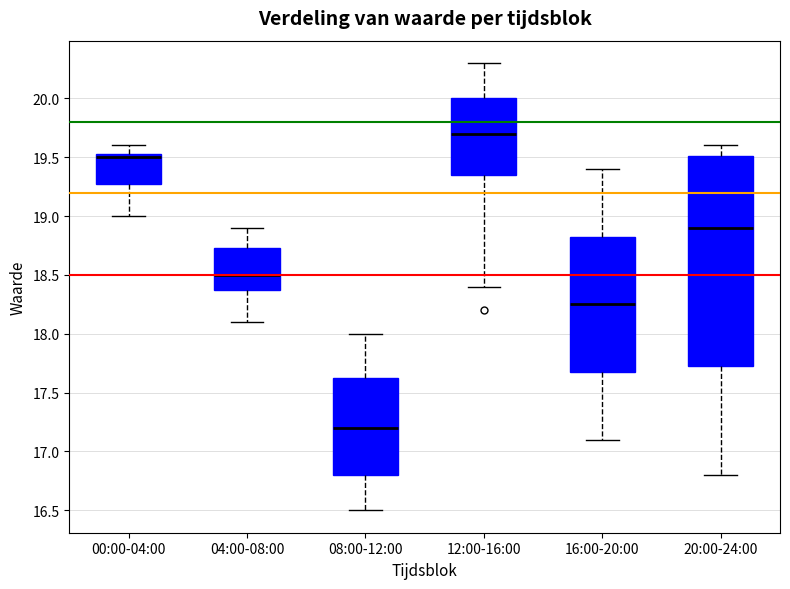

Which box is the tallest, from its lower edge to its upper edge?

20:00-24:00